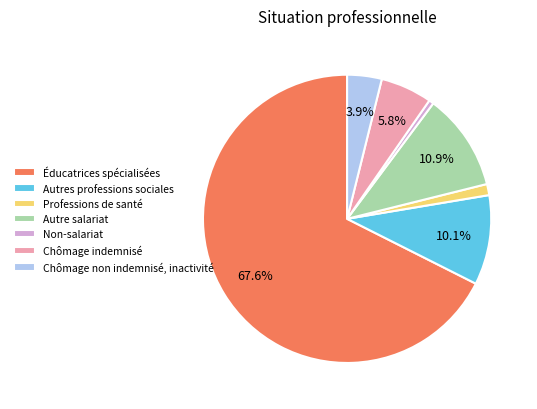

What percentage is the Autre salariat slice, to the nearest percent?

11%